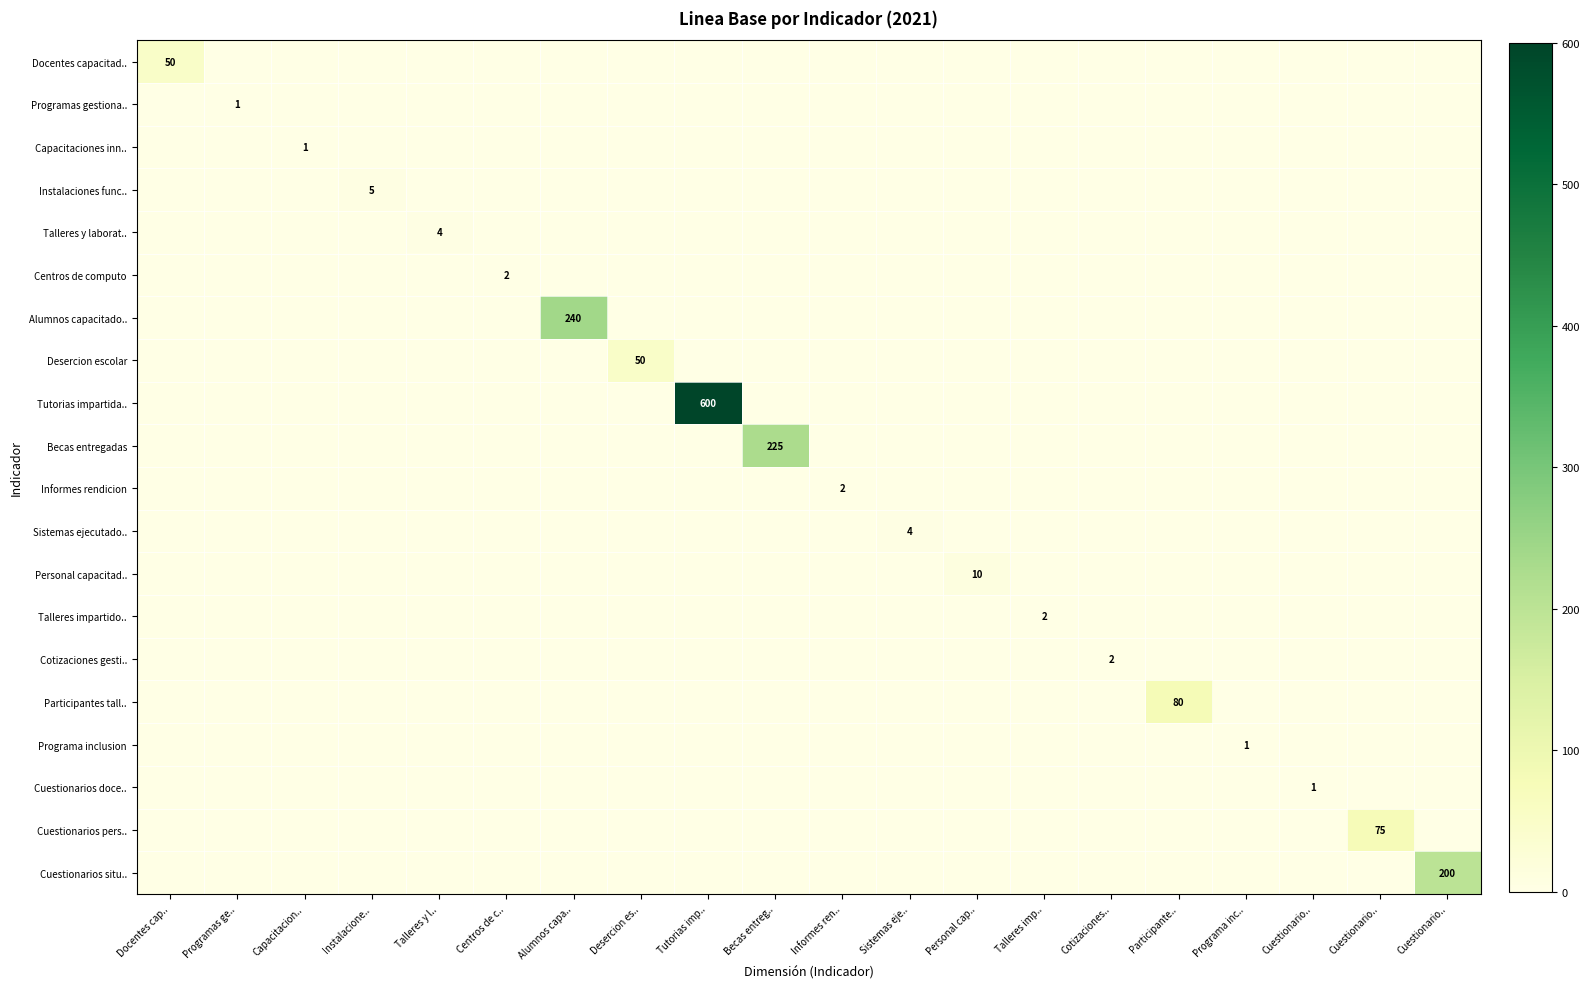

Is the value of Cuestionarios doce.. at Tutorias imp.. greater than the value of Centros de computo at Cuestionario..?

No